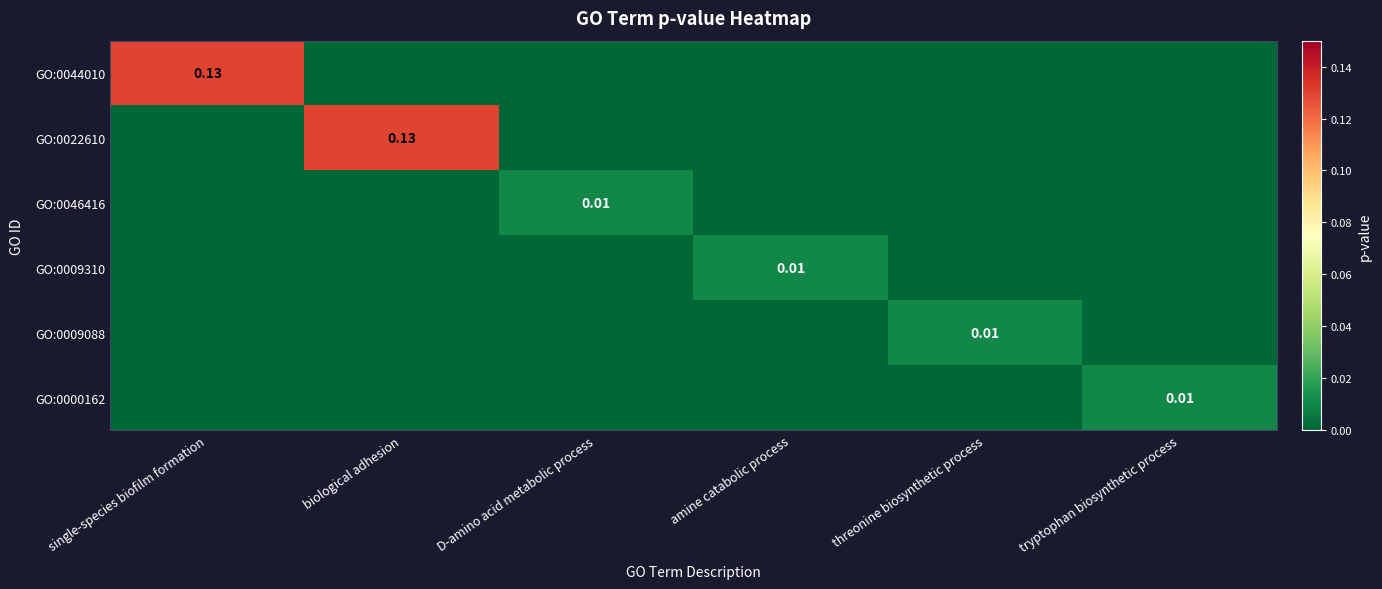

List the series in order of their peak value, highest first.

GO:0044010, GO:0022610, GO:0046416, GO:0009310, GO:0009088, GO:0000162